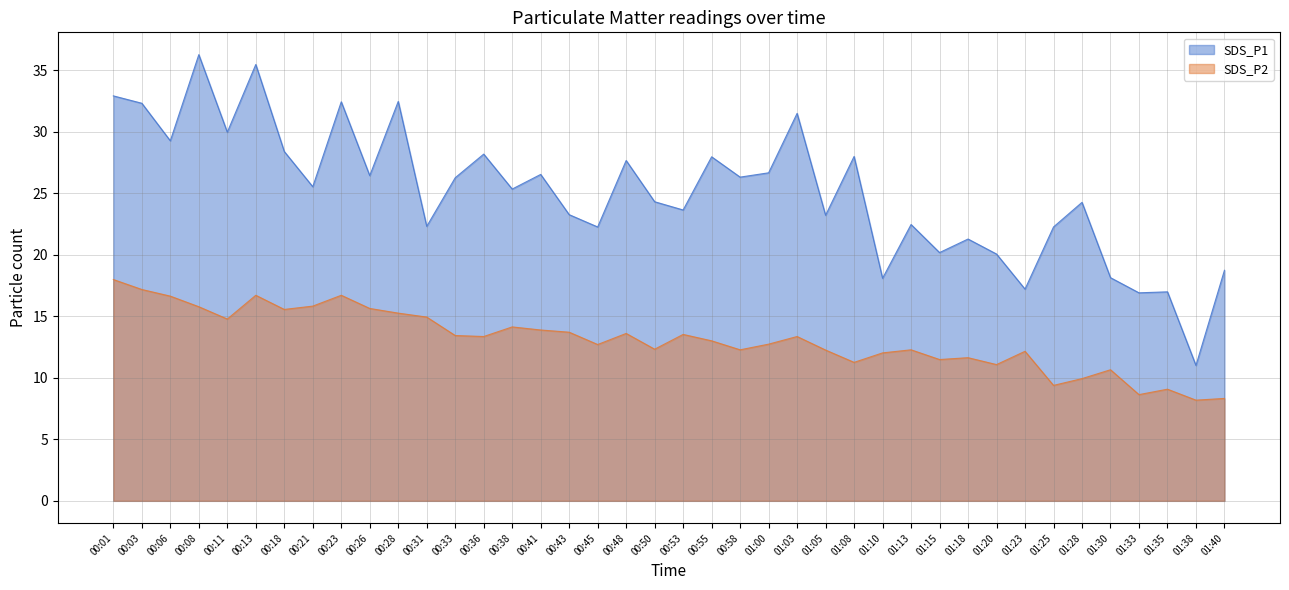

What are all the series names shown in the legend?

SDS_P1, SDS_P2